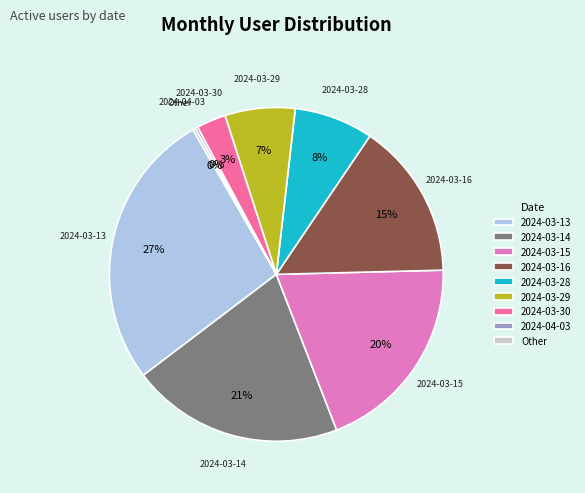

To the nearest percent, what is the difference between the largest and smallest slice percentages?

27%